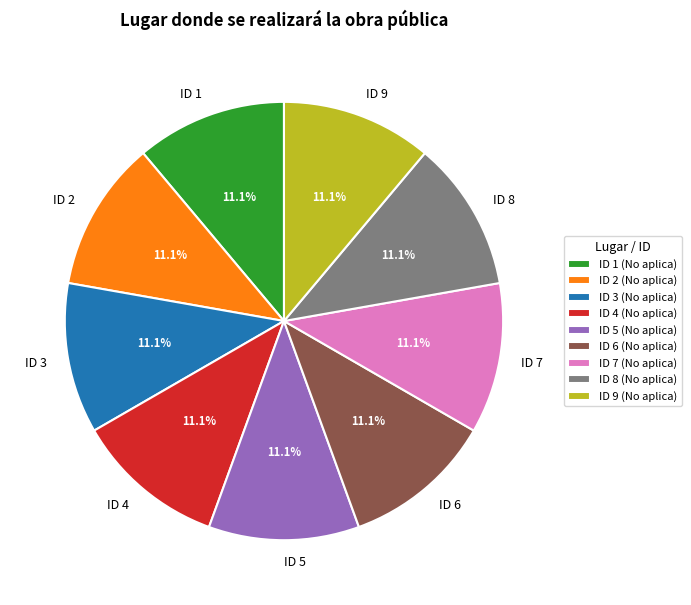

How many segments does this pie chart have?

9